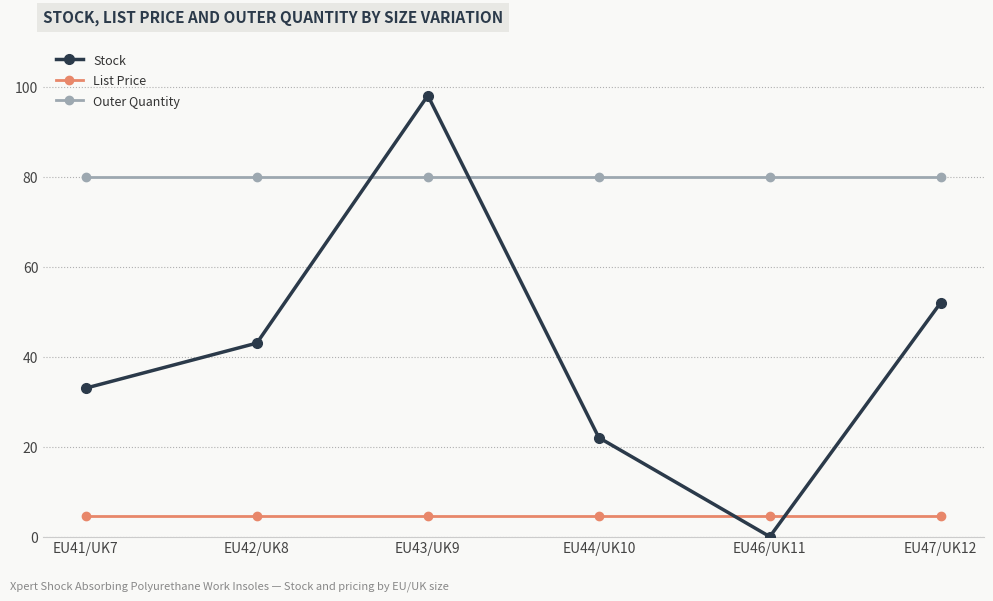

What is the label of the 1st point from the right?

EU47/UK12